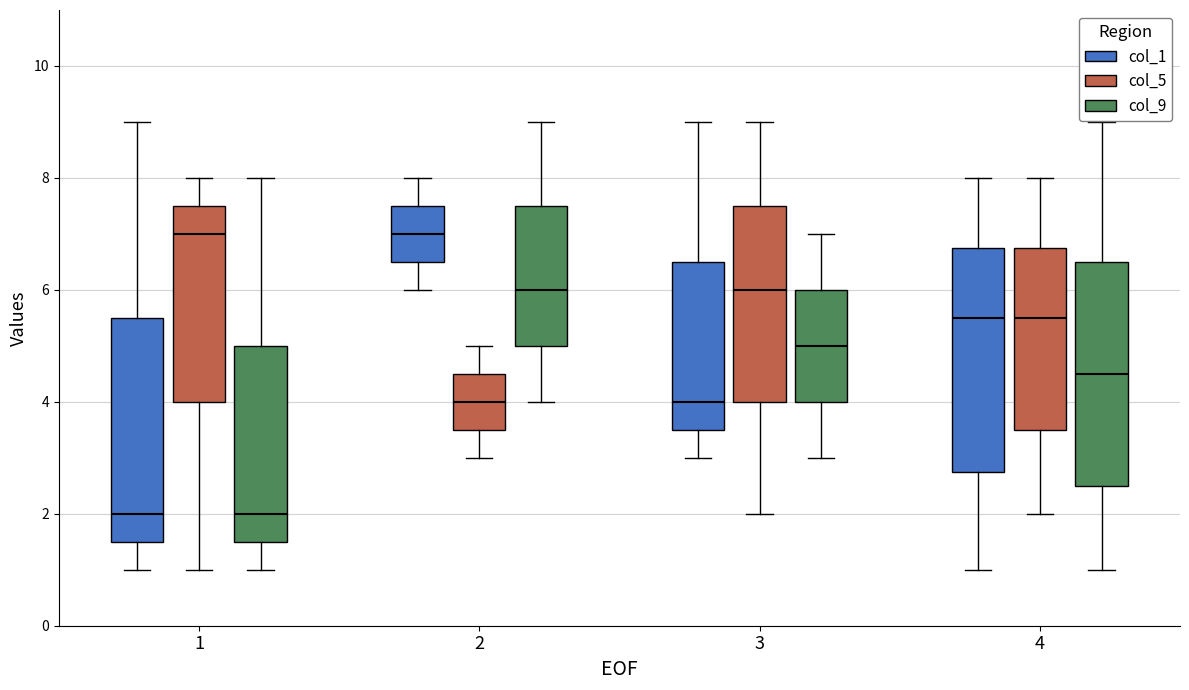

Where does the median line of the box for 1 (col_9) sit on the y-axis? The values are not printed on the chart, so give them approximately, as read against the axis.

2.0